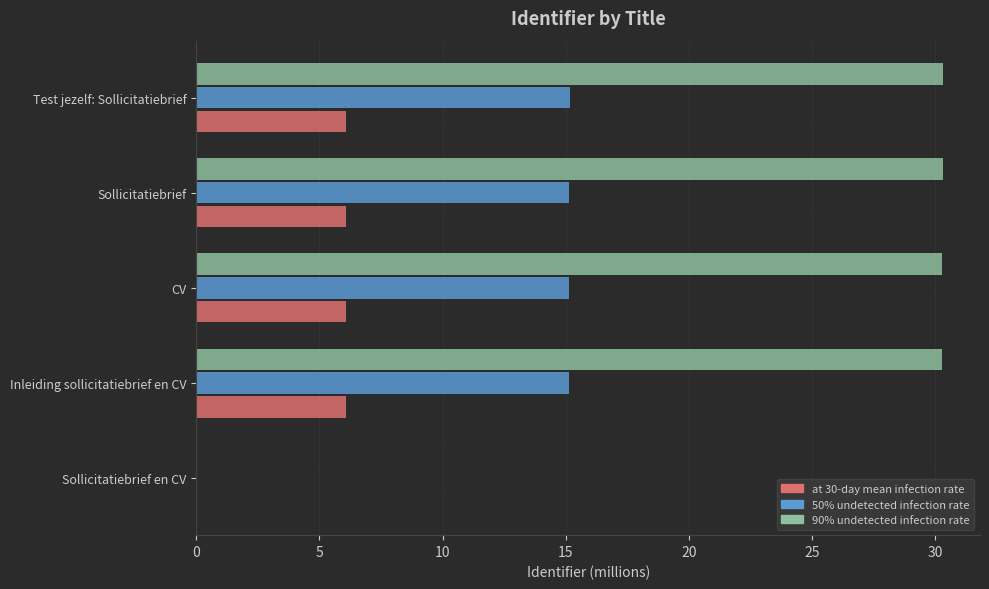

Is the value of 50% undetected infection rate at Inleiding sollicitatiebrief en CV greater than the value of 90% undetected infection rate at Sollicitatiebrief en CV?

Yes